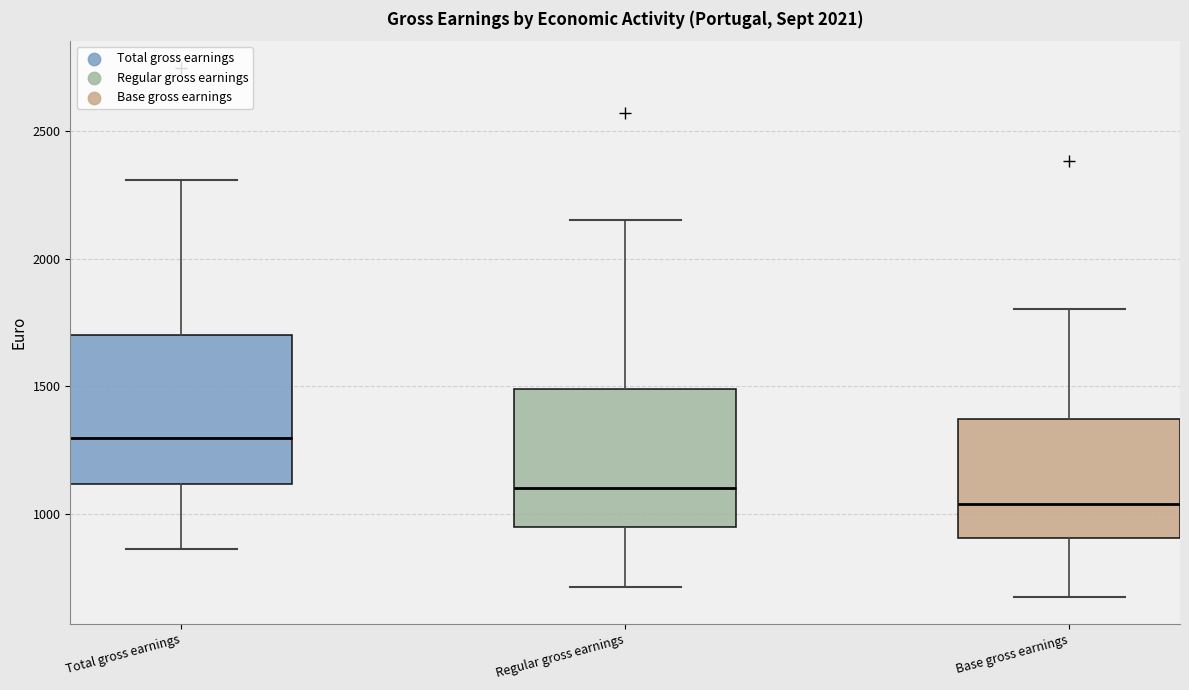

Reading left to right, read every box against the y-axis: the position of its median line, the range the box covers, and the ends of its whiskers. The values are not printed on the chart, so give them approximately, as read against the axis.

Total gross earnings: median 1300, box 1100 to 1700, whiskers 850 to 2300
Regular gross earnings: median 1100, box 950 to 1500, whiskers 700 to 2150
Base gross earnings: median 1050, box 900 to 1350, whiskers 700 to 1800